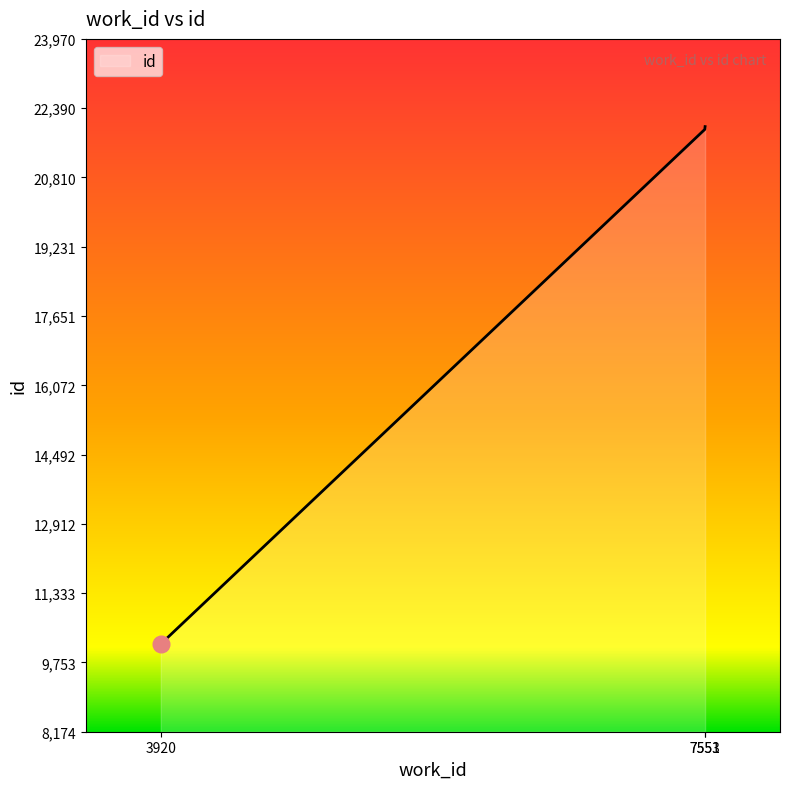

The value at 7551 is 34322. True or false?

False